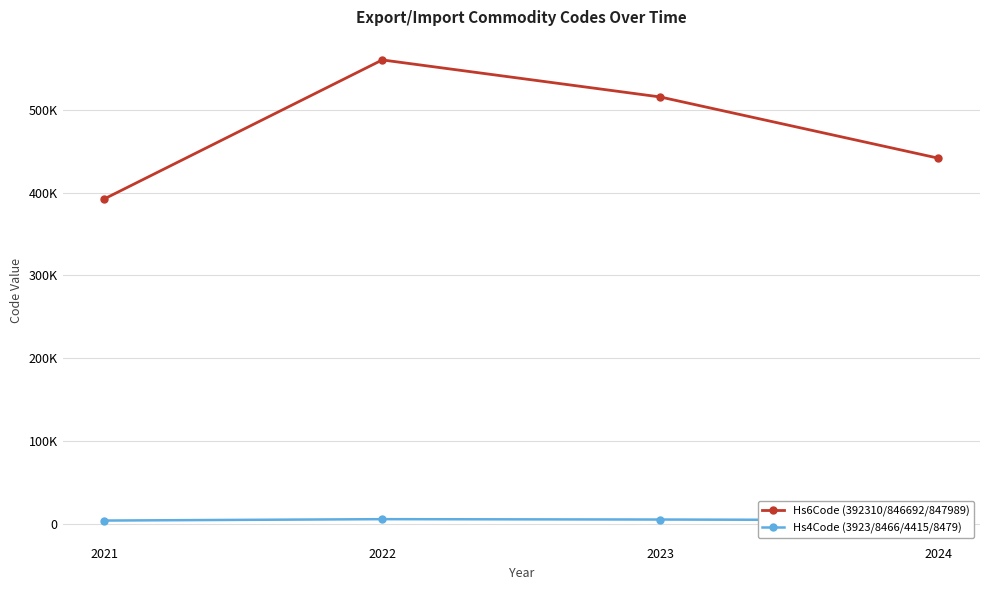

What are all the series names shown in the legend?

Hs6Code (392310/846692/847989), Hs4Code (3923/8466/4415/8479)